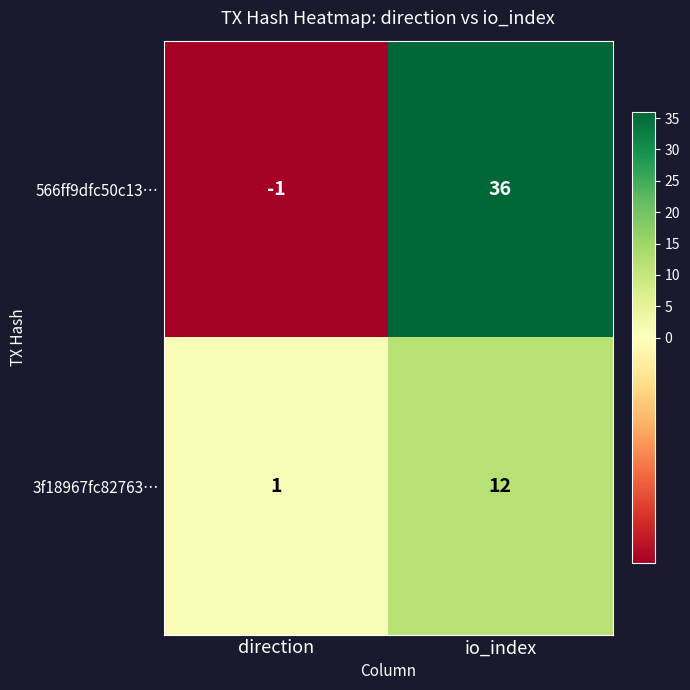

How many values in 566ff9dfc50c13… are above zero?

1